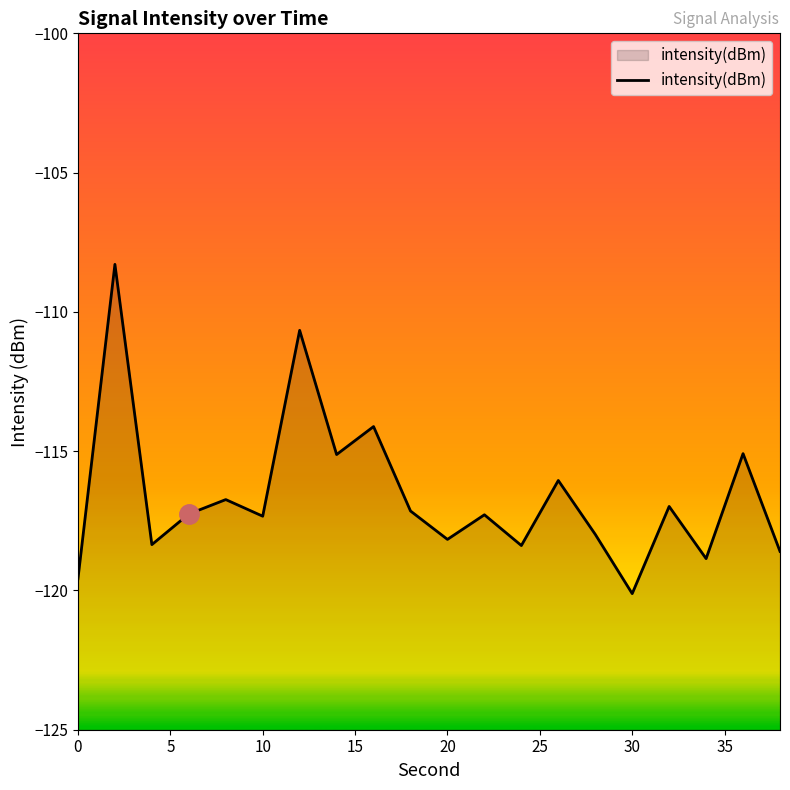

Reading left to right, extract all data points from this chart.

-119.6	-108.3	-118.4	-117.3	-116.7	-117.3	-110.7	-115.1	-114.1	-117.1	-118.2	-117.3	-118.4	-116.1	-118.0	-120.1	-117.0	-118.9	-115.1	-118.6